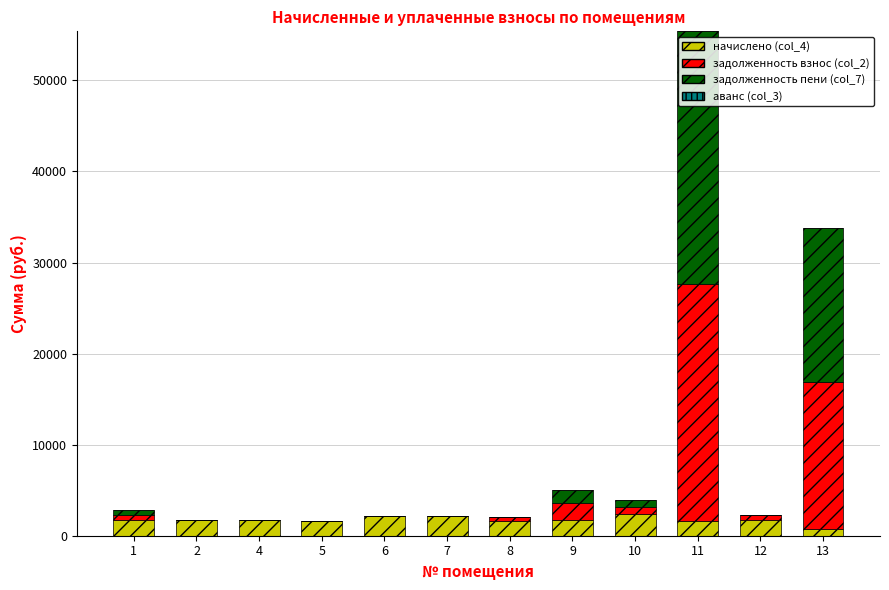

At which category is the sum across all series the highest?

11